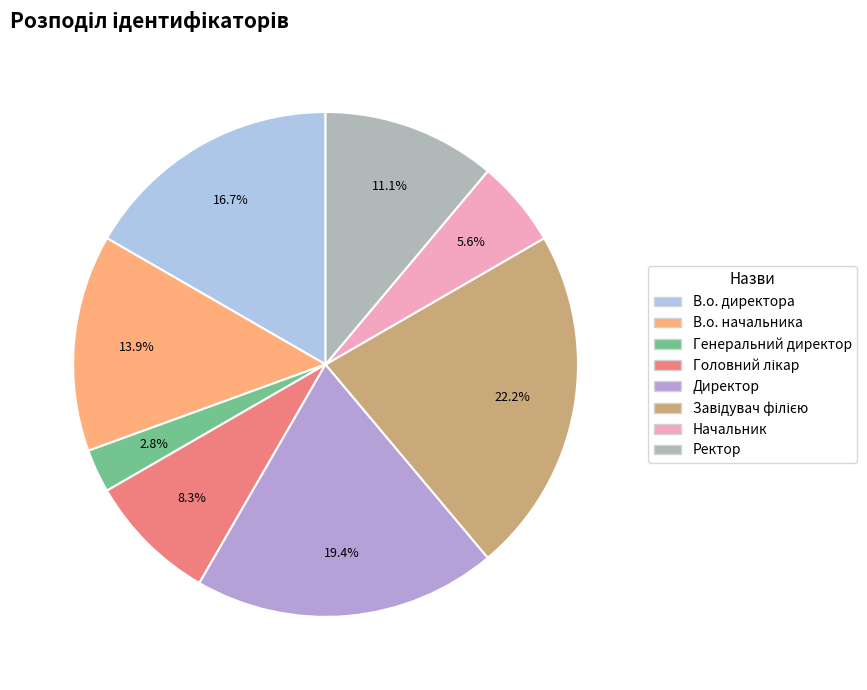

Does Начальник account for over 50% of the chart?

No